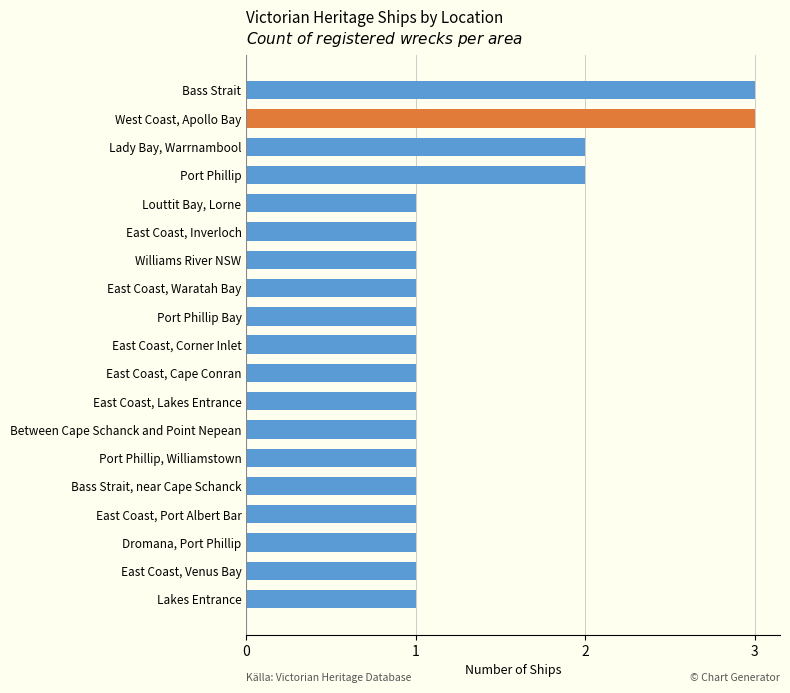

What is the smallest value displayed?

1